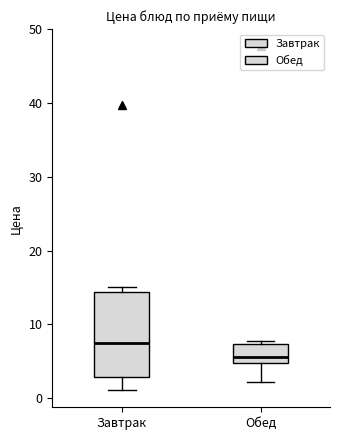

Reading left to right, read every box against the y-axis: the position of its median line, the range the box covers, and the ends of its whiskers. The values are not printed on the chart, so give them approximately, as read against the axis.

Завтрак: median 7, box 3 to 14, whiskers 1 to 15
Обед: median 6, box 5 to 7, whiskers 2 to 8